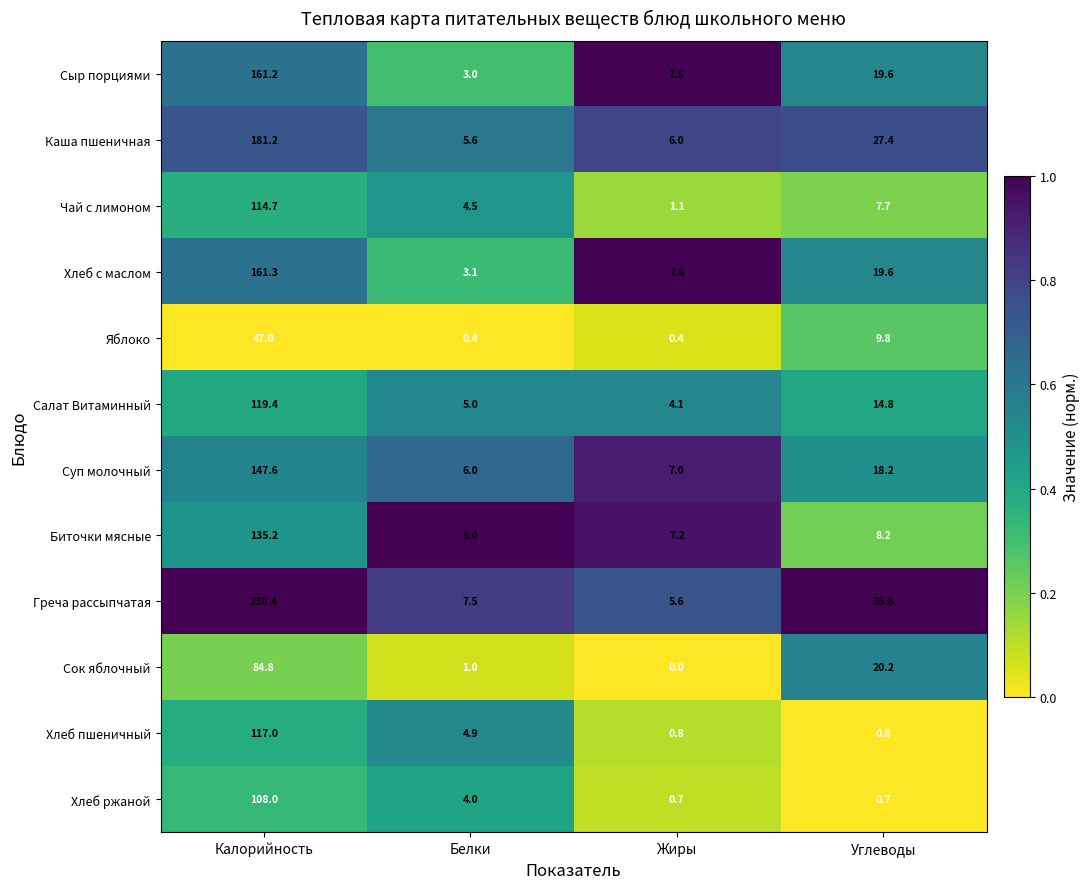

At Жиры, list the series in order from largest to smallest.

Хлеб с маслом, Сыр порциями, Биточки мясные, Суп молочный, Каша пшеничная, Греча рассыпчатая, Салат Витаминный, Чай с лимоном, Хлеб пшеничный, Хлеб ржаной, Яблоко, Сок яблочный